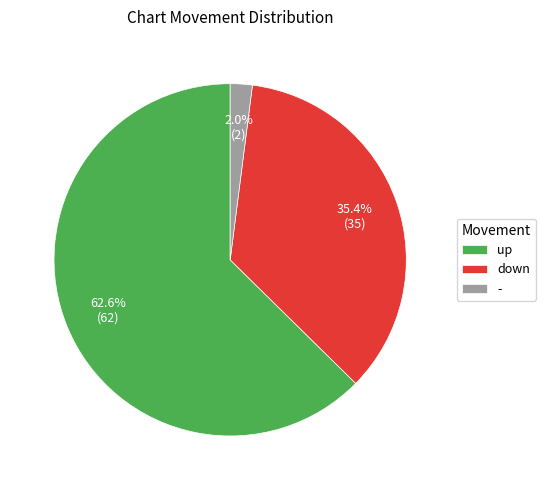

What is the ratio of the value at up to the value at down?

1.8